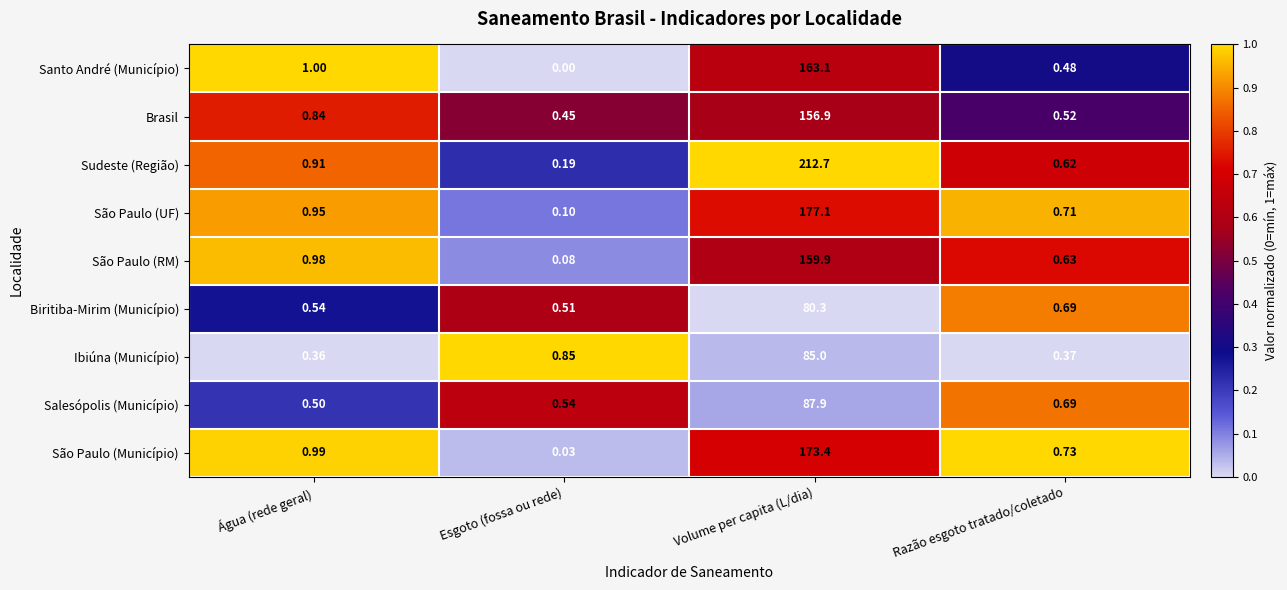

Which series has the widest spread of values?

Sudeste (Região)